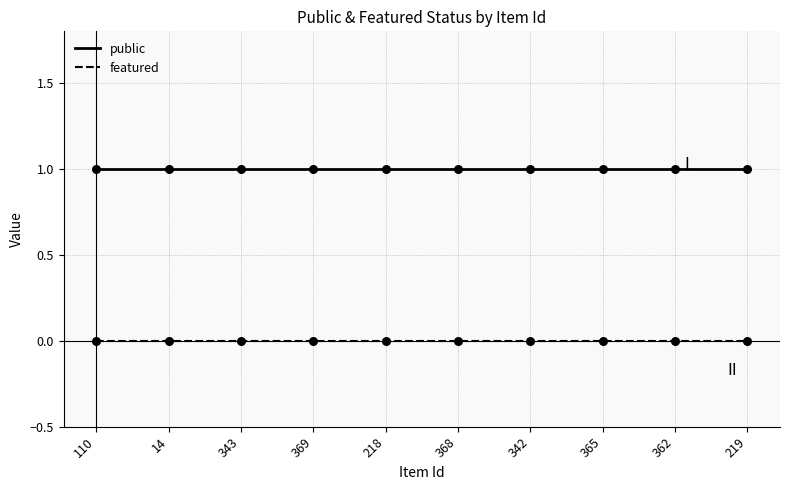

Which series has the largest total across all categories?

public